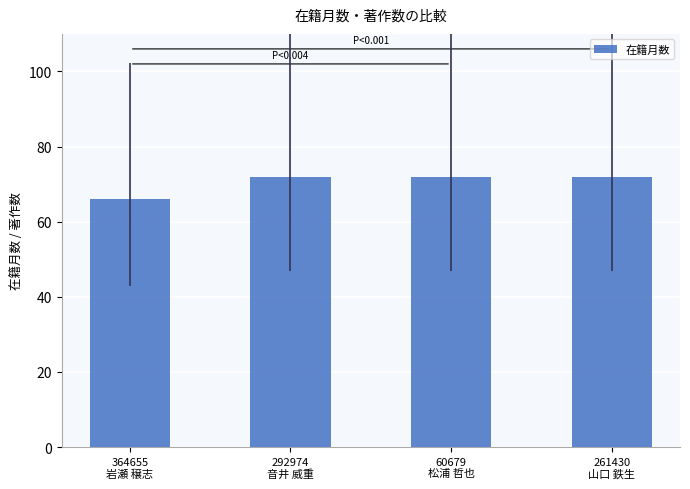

What is the label of the 3rd bar from the right?

292974
音井 威重